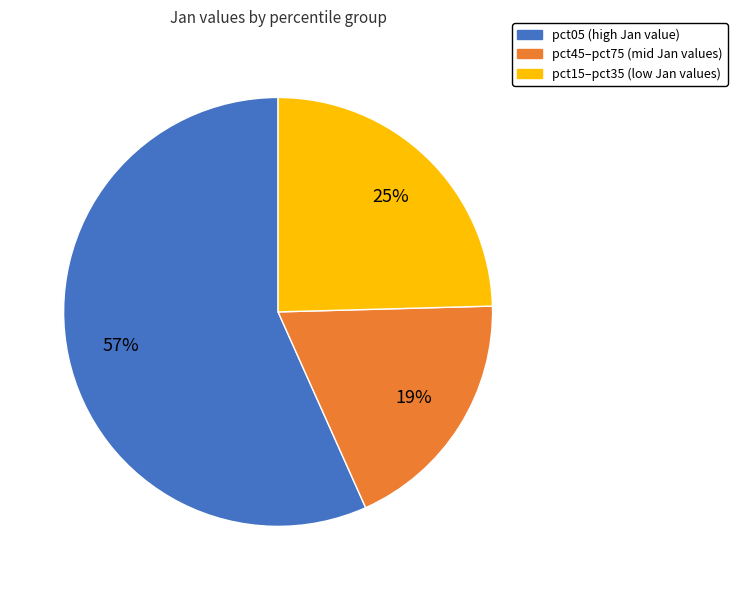

Is there a majority slice in this chart?

Yes